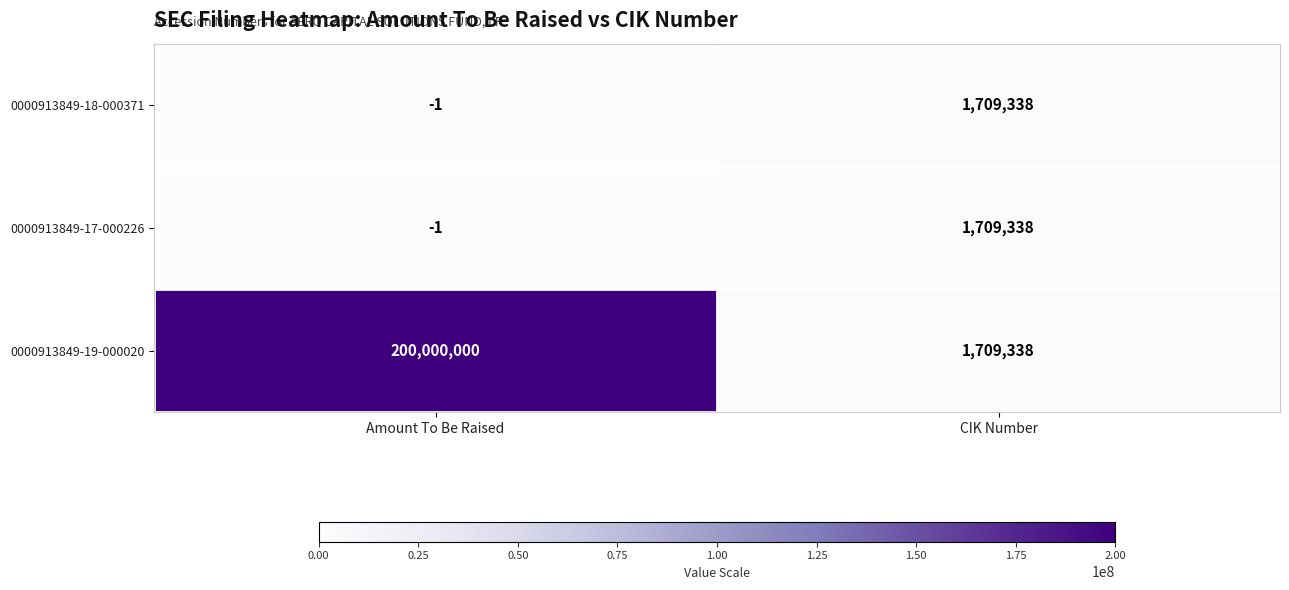

Reading left to right, extract all data points from this chart.

0000913849-18-000371: -1	1709338
0000913849-17-000226: -1	1709338
0000913849-19-000020: 200000000	1709338